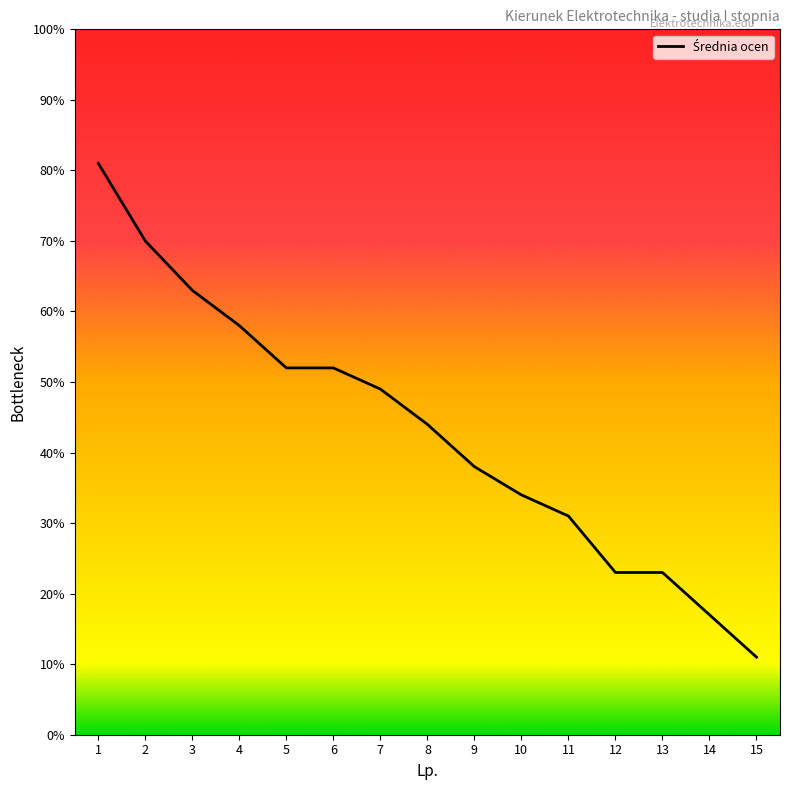

Is this an area chart (filled region under the line)?

No